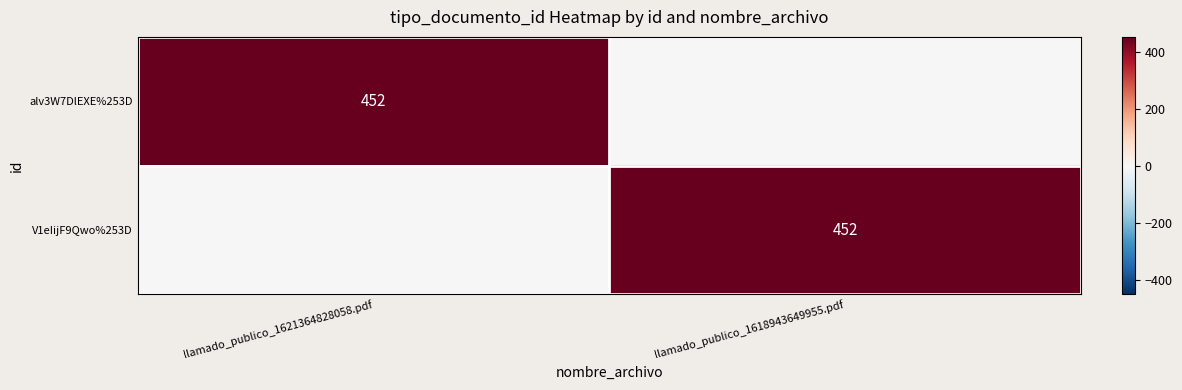

What is the total value across all series at llamado_publico_1618943649955.pdf?

452